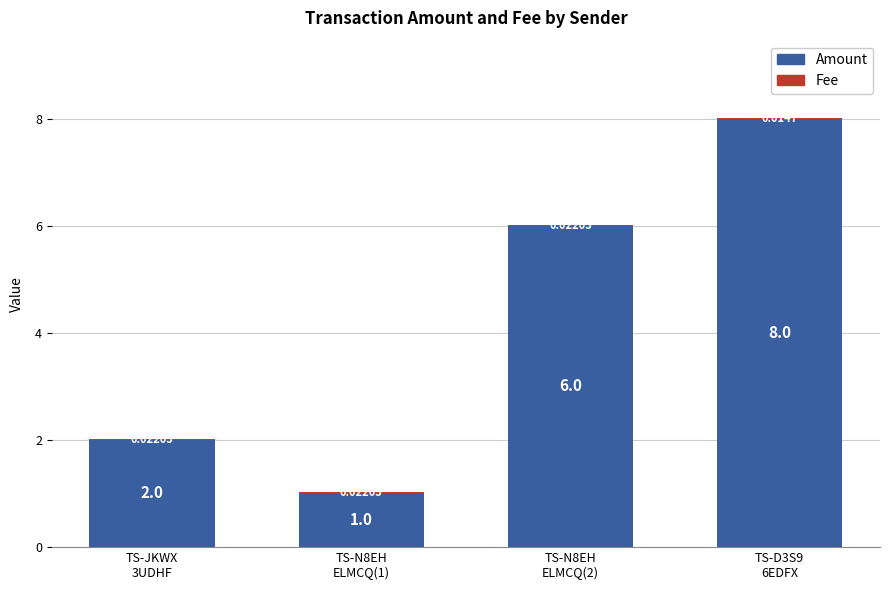

At which label is Amount closest to 4?

TS-JKWX
3UDHF